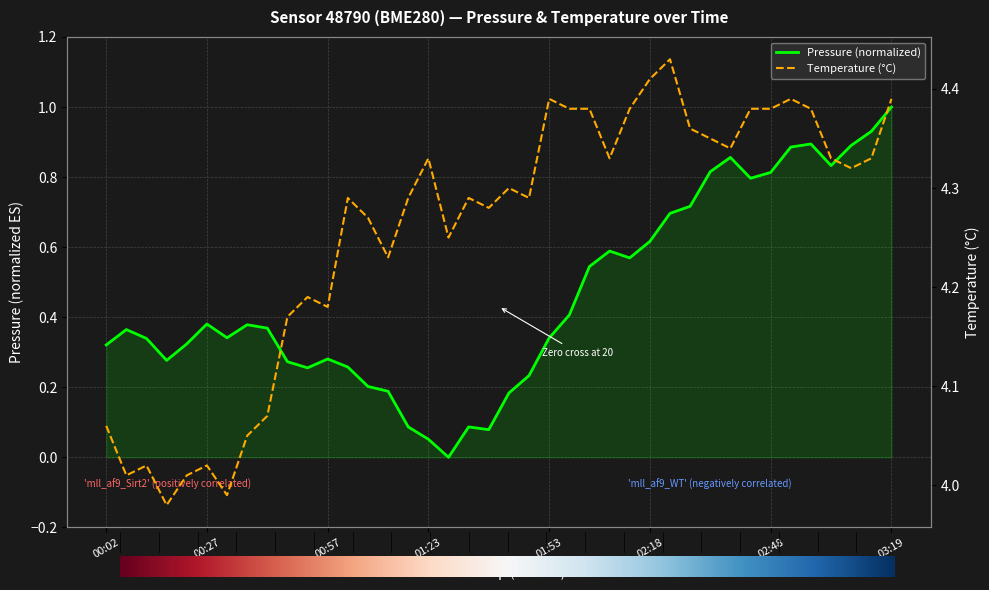

How many positive values does the pressure series have?

39